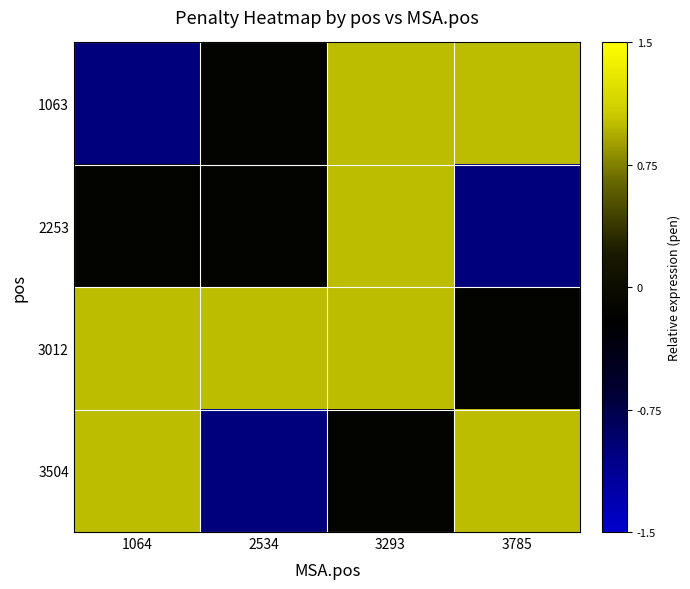

What is the total value across all series at 3293?

2.8